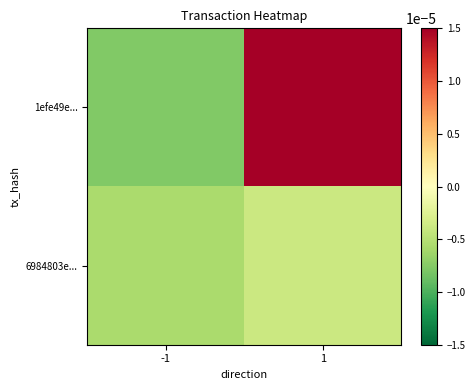

Reading left to right, transcribe all the data shown in this chart.

1efe49e...: -1=-0.0	1=0.0
6984803e...: -1=-0.0	1=-0.0